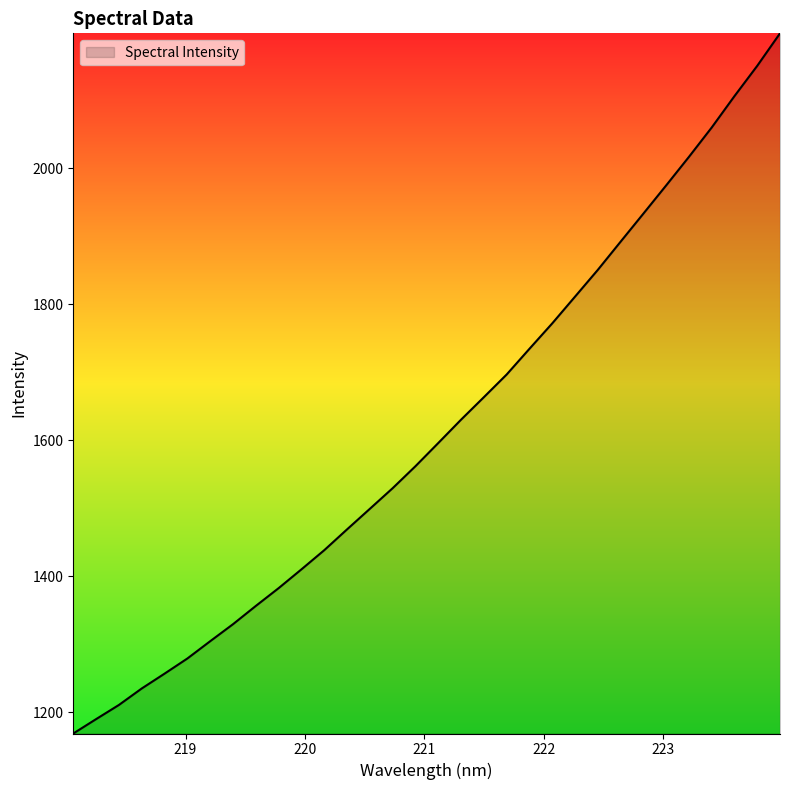

What is the maximum value shown in the chart?

2198.5